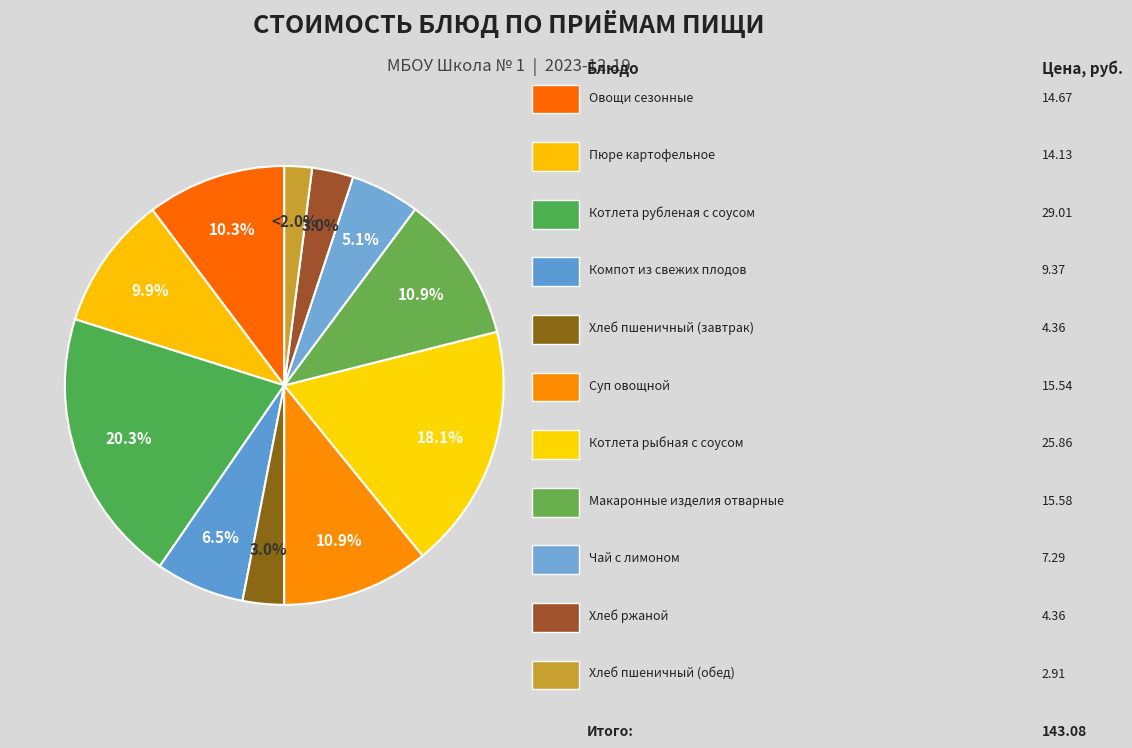

How many segments does this pie chart have?

11